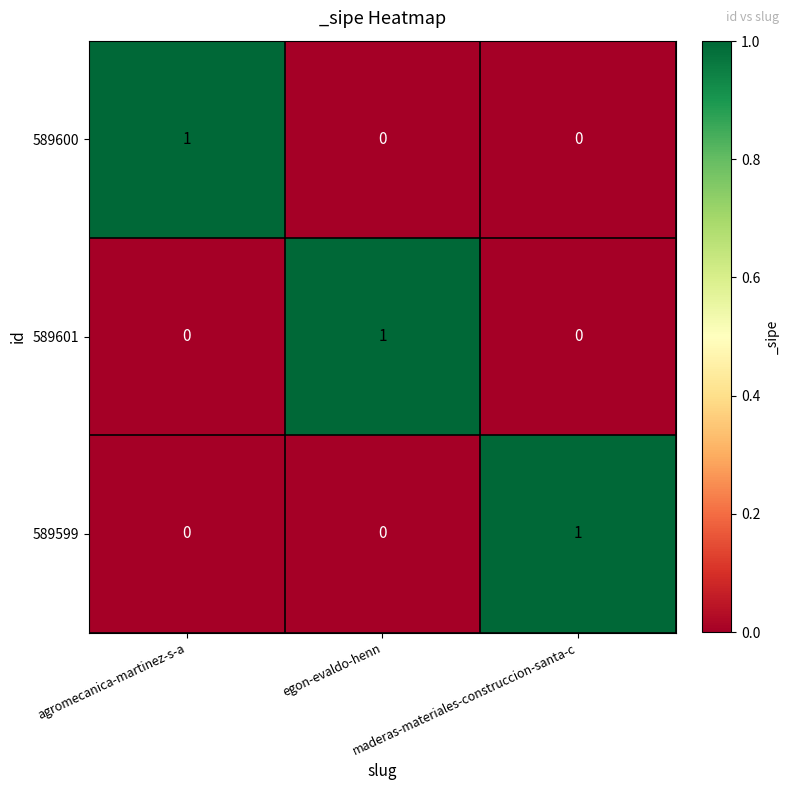

Count the 589600 values in the range 0 to 1.

3